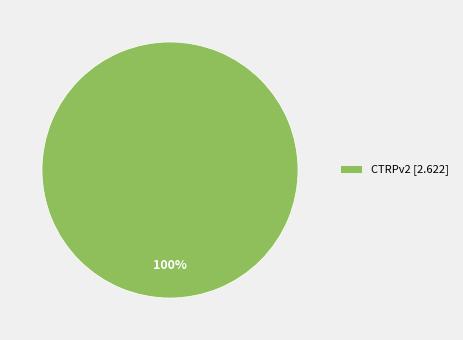

What percentage is the CTRPv2 [2.622] slice, to the nearest percent?

100%